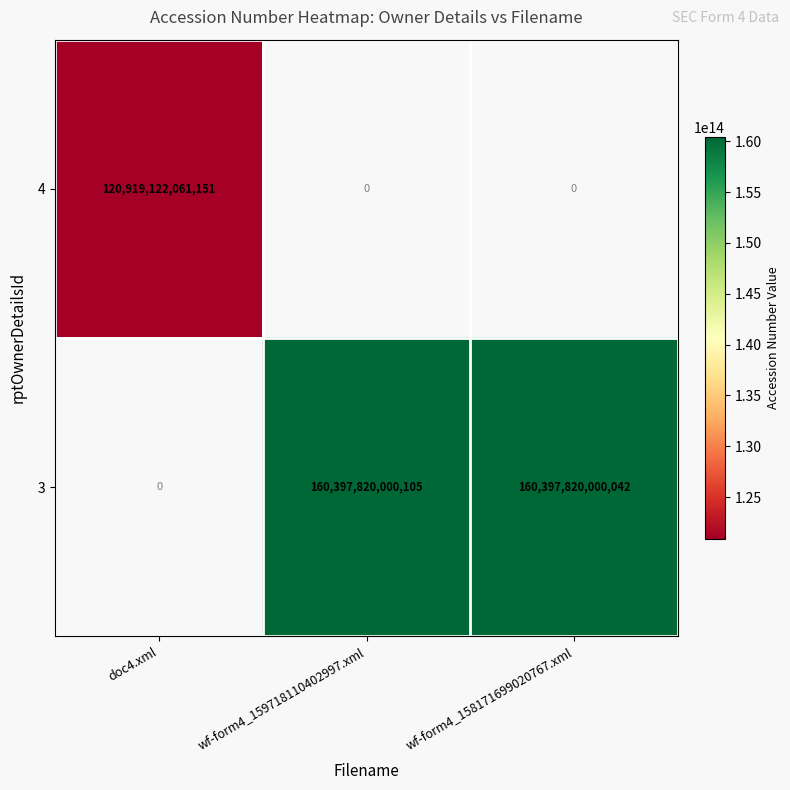

Is it true that 4 equals 120919122061151 at doc4.xml?

True